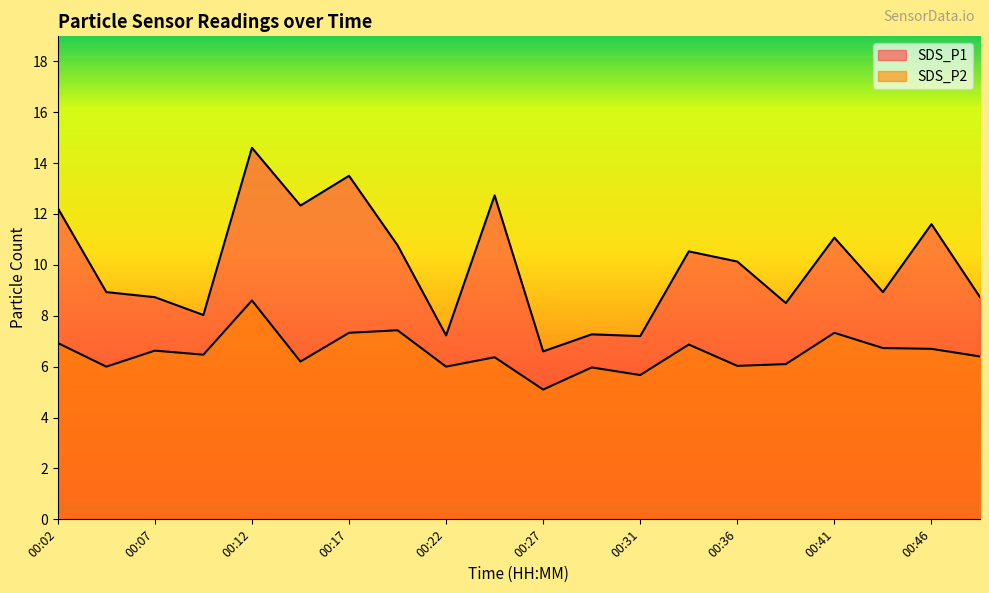

Which has a higher value, 00:41 or 00:31?

00:41